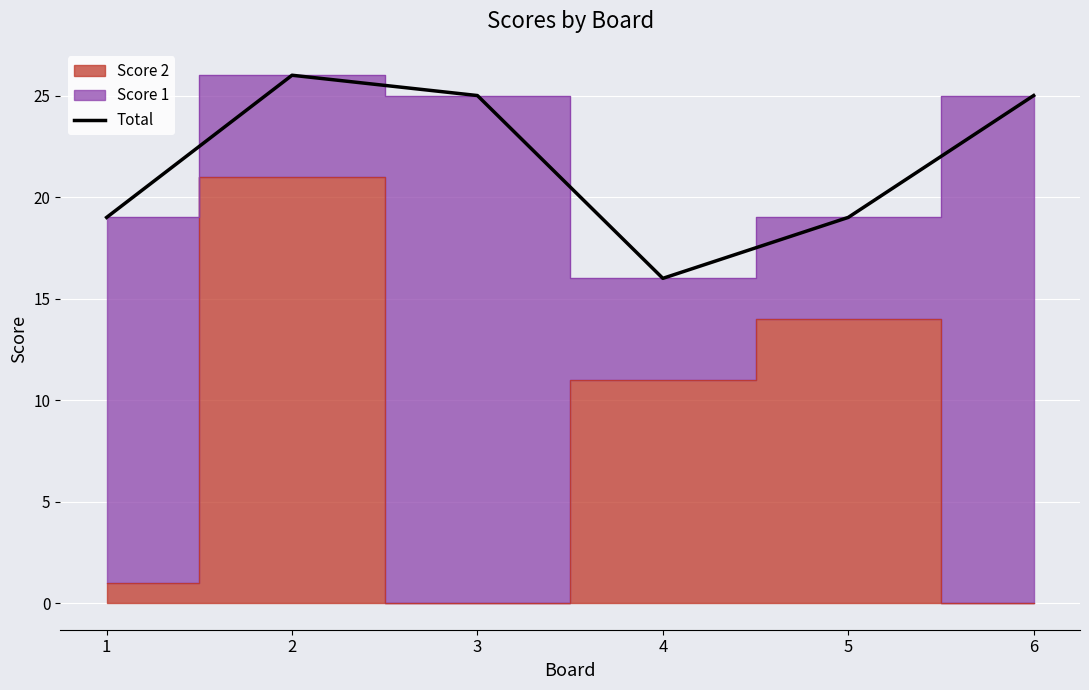

What is the value of the 6th point from the left?

25